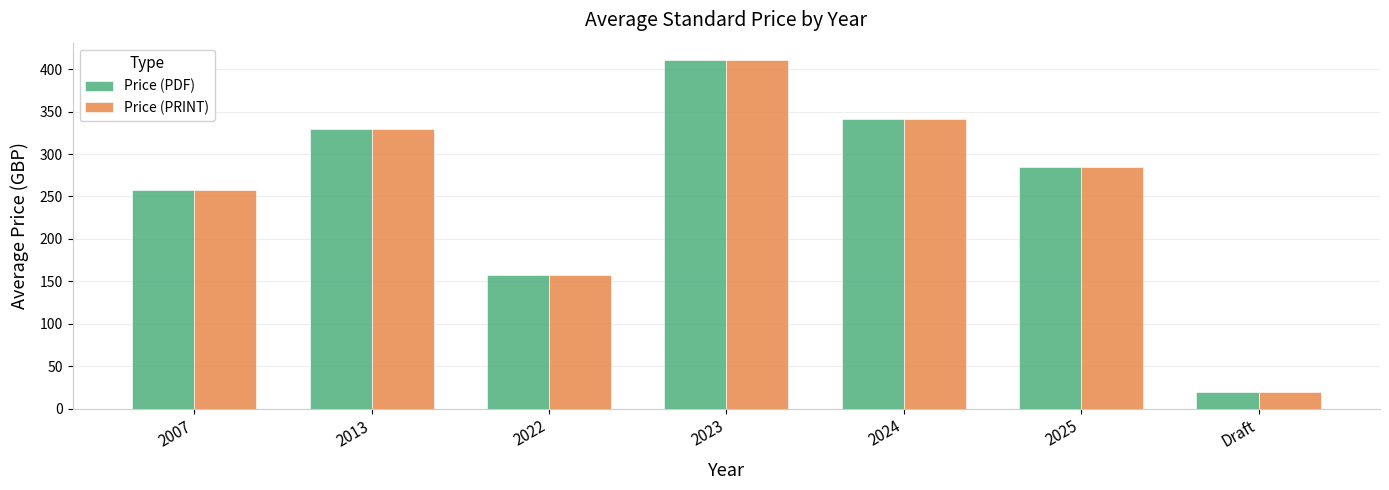

Rank the categories by Price (PRINT) value from highest to lowest.

2023, 2024, 2013, 2025, 2007, 2022, Draft